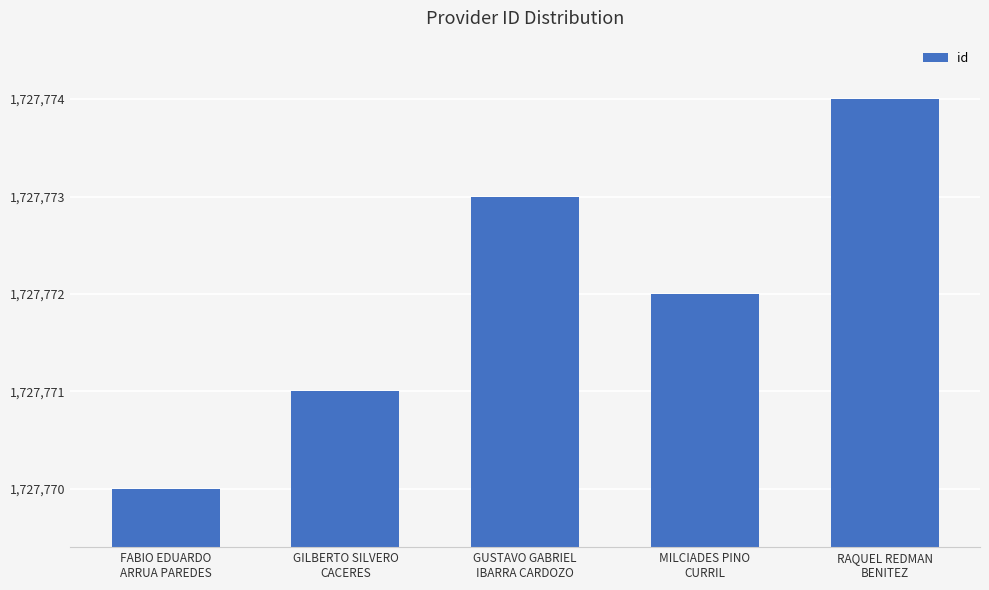

Which category has the lowest value across all series?

FABIO EDUARDO
ARRUA PAREDES